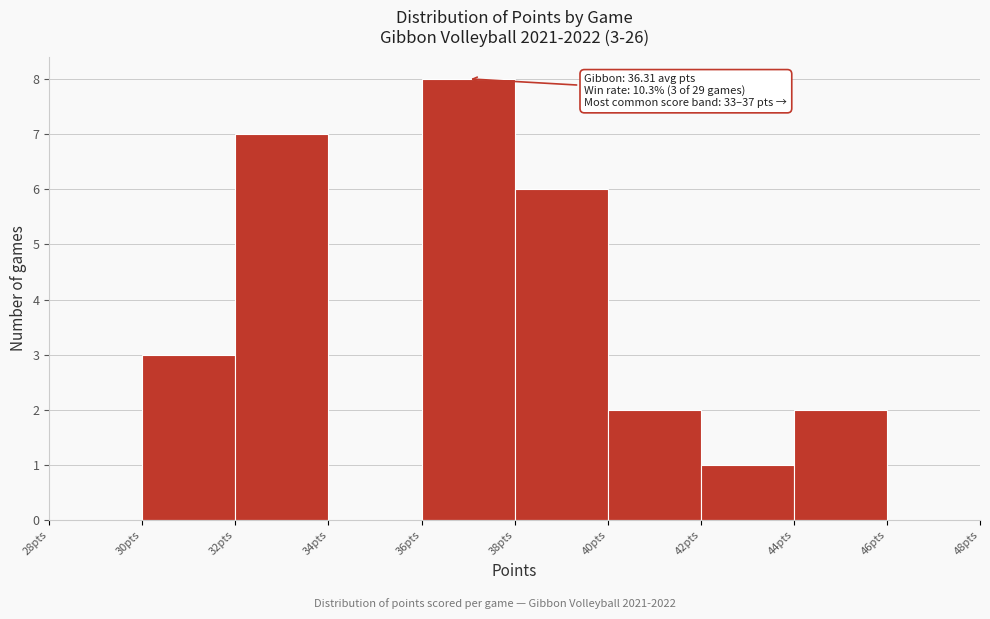

Which range on the x-axis has the tallest bar?

36 to 38